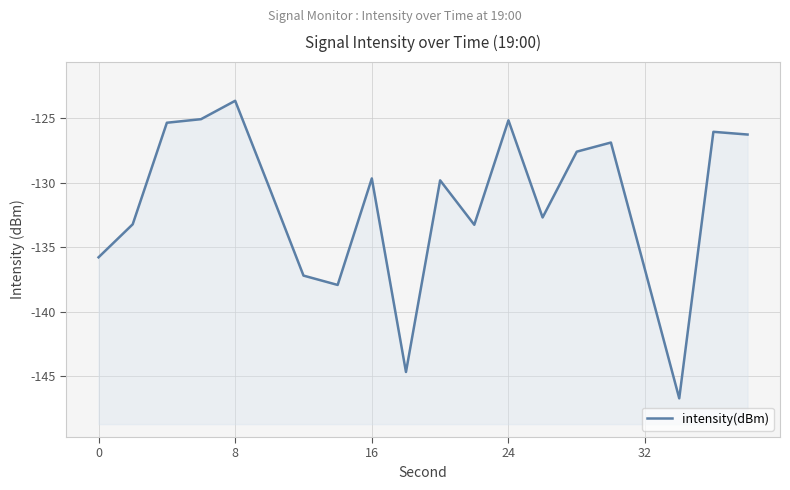

True or false: the data shows -135.8 at 0.

True